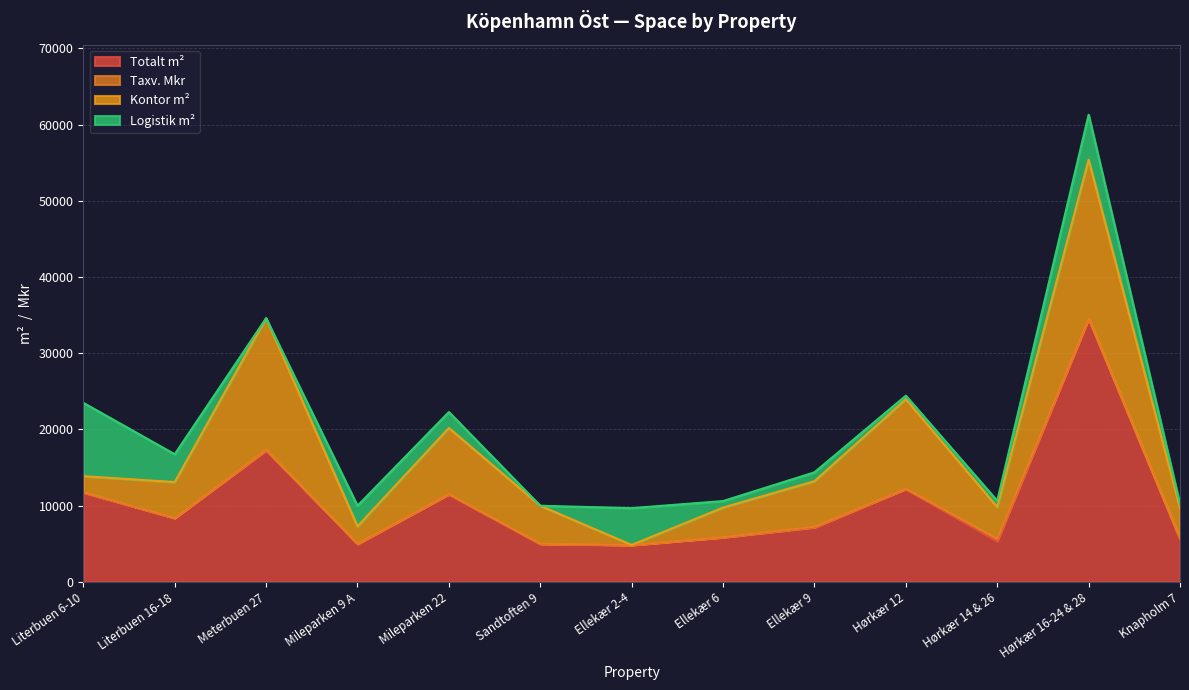

What is the spread (max minus min) of values at Ellekær 9?

7076.0